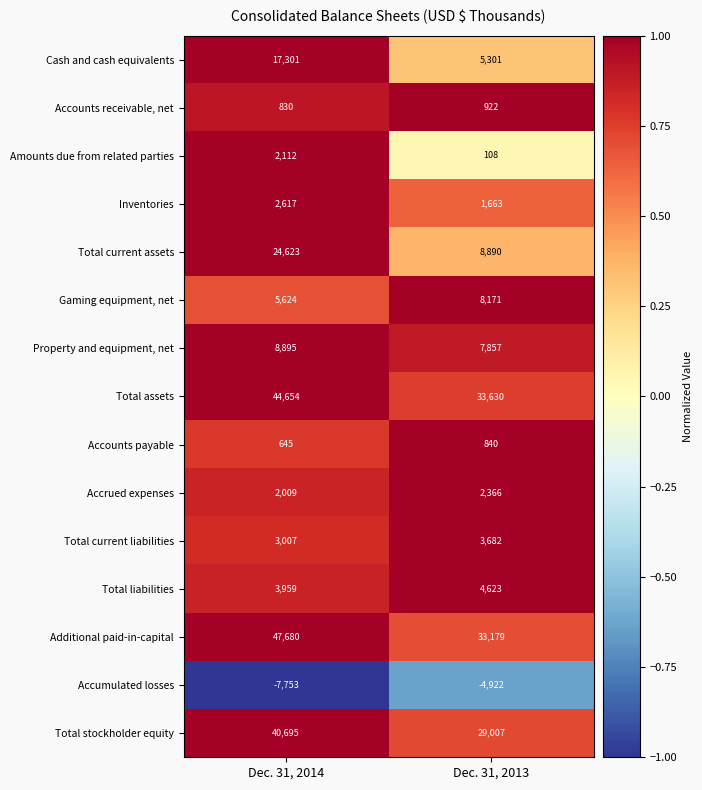

Reading left to right, what are all the values shown in this chart?

Cash and cash equivalents: Dec. 31, 2014=17301	Dec. 31, 2013=5301
Accounts receivable, net: Dec. 31, 2014=830	Dec. 31, 2013=922
Amounts due from related parties: Dec. 31, 2014=2112	Dec. 31, 2013=108
Inventories: Dec. 31, 2014=2617	Dec. 31, 2013=1663
Total current assets: Dec. 31, 2014=24623	Dec. 31, 2013=8890
Gaming equipment, net: Dec. 31, 2014=5624	Dec. 31, 2013=8171
Property and equipment, net: Dec. 31, 2014=8895	Dec. 31, 2013=7857
Total assets: Dec. 31, 2014=44654	Dec. 31, 2013=33630
Accounts payable: Dec. 31, 2014=645	Dec. 31, 2013=840
Accrued expenses: Dec. 31, 2014=2009	Dec. 31, 2013=2366
Total current liabilities: Dec. 31, 2014=3007	Dec. 31, 2013=3682
Total liabilities: Dec. 31, 2014=3959	Dec. 31, 2013=4623
Additional paid-in-capital: Dec. 31, 2014=47680	Dec. 31, 2013=33179
Accumulated losses: Dec. 31, 2014=-7753	Dec. 31, 2013=-4922
Total stockholder equity: Dec. 31, 2014=40695	Dec. 31, 2013=29007